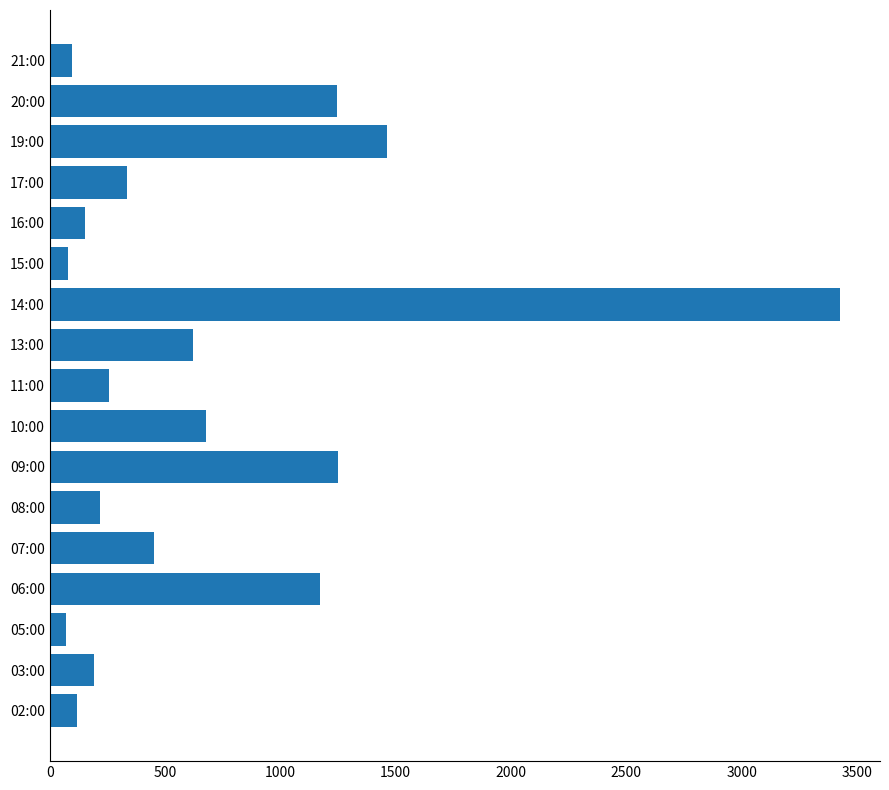

Approximately how many times larger is the value at 10:00 compared to 21:00?

7.0